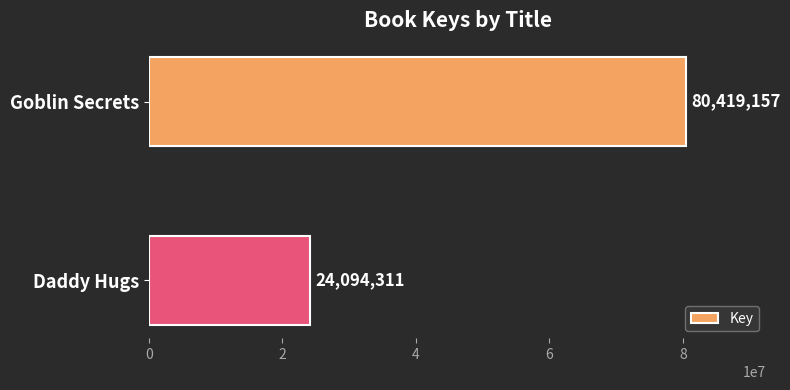

Reading top to bottom, transcribe all the data shown in this chart.

Goblin Secrets=80419157	Daddy Hugs=24094311